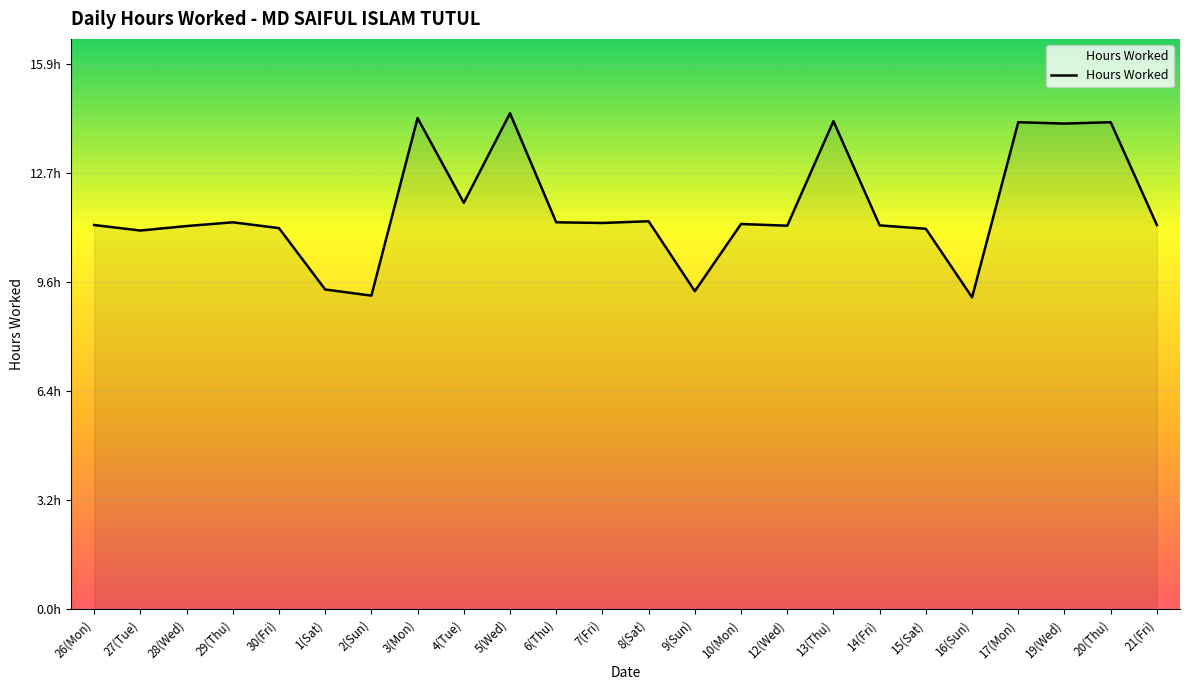

Is this an area chart (filled region under the line)?

Yes